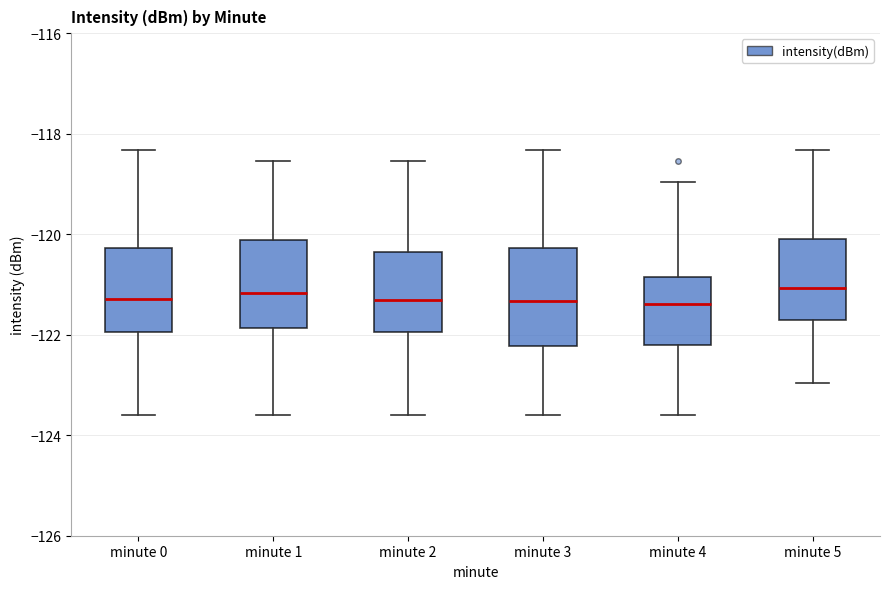

Reading left to right, transcribe this box plot: for each box, give where its median line is, the range the box spans, and where its two whiskers end, as read against the y-axis. The values are not printed on the chart, so give them approximately, as read against the axis.

minute 0: median -121.2, box -122.0 to -120.2, whiskers -123.6 to -118.4
minute 1: median -121.2, box -121.8 to -120.2, whiskers -123.6 to -118.6
minute 2: median -121.4, box -122.0 to -120.4, whiskers -123.6 to -118.6
minute 3: median -121.4, box -122.2 to -120.2, whiskers -123.6 to -118.4
minute 4: median -121.4, box -122.2 to -120.8, whiskers -123.6 to -119.0
minute 5: median -121.0, box -121.8 to -120.2, whiskers -123.0 to -118.4